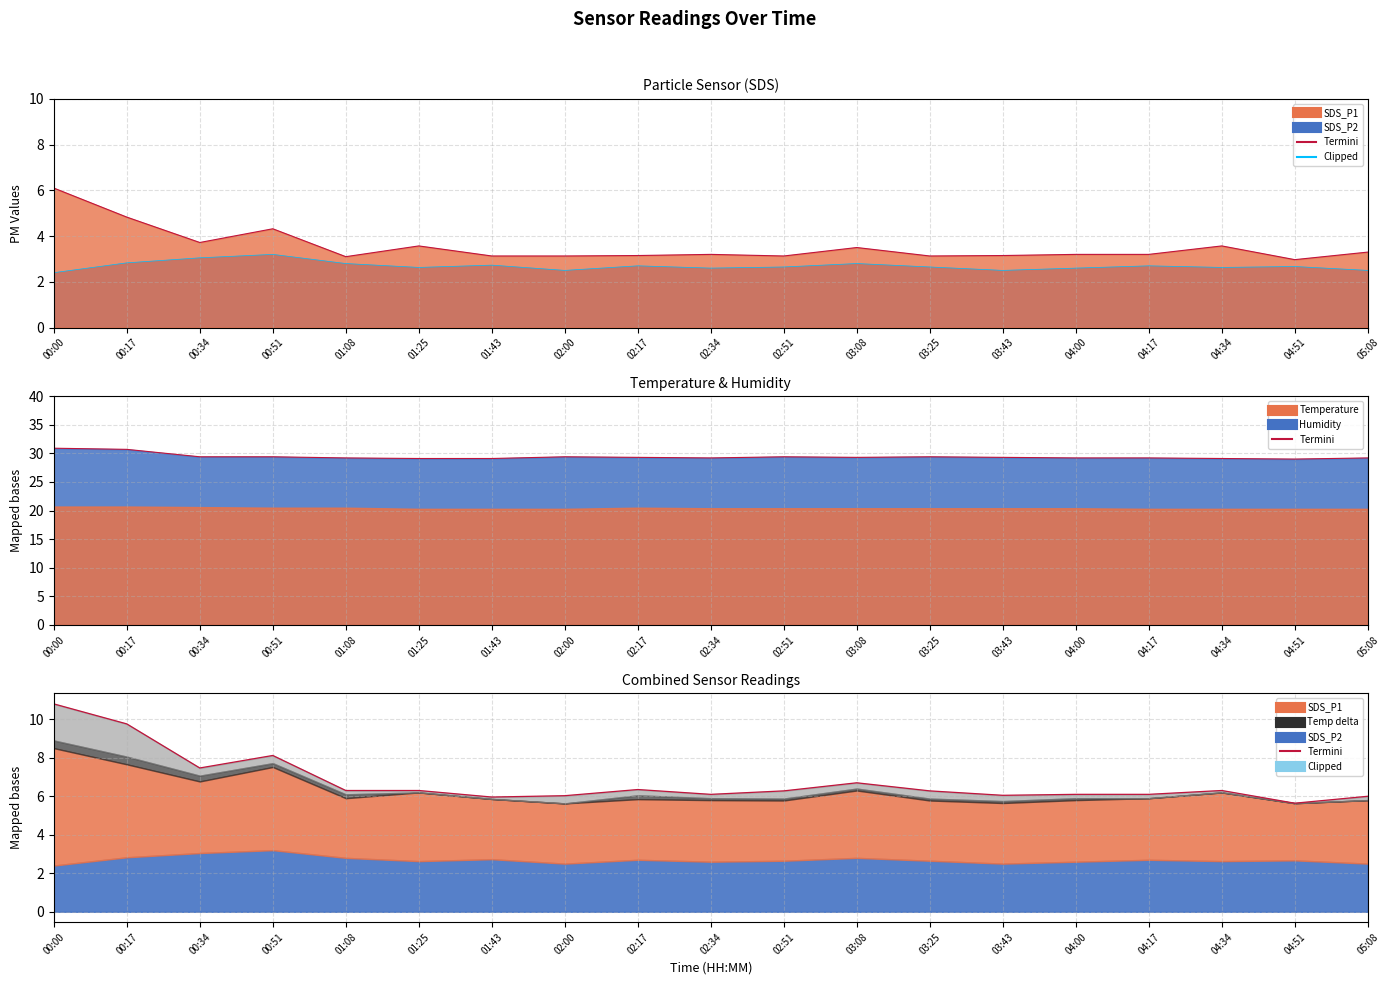

At which label is the value closest to 8?

00:51